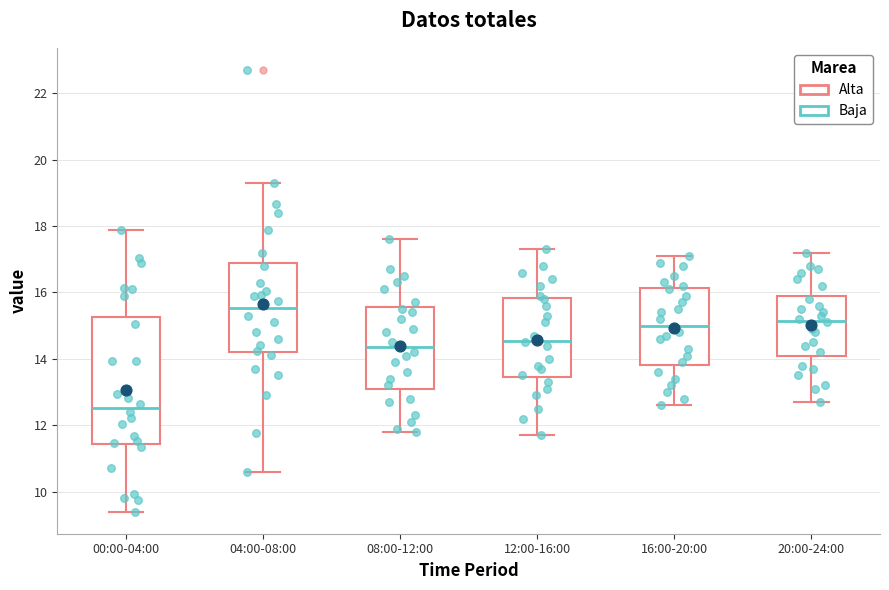

Which box has the lowest median line?

00:00-04:00